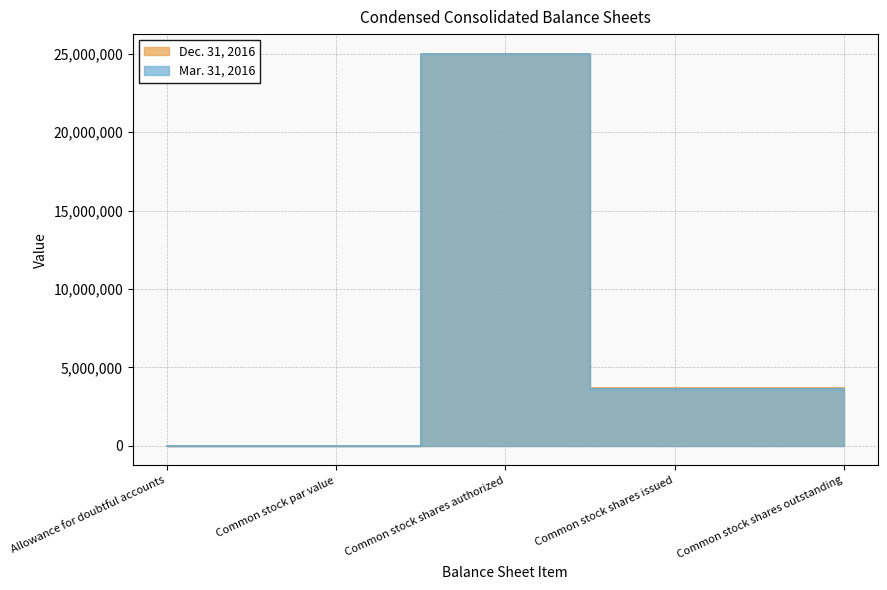

At which category does Dec. 31, 2016 reach its first local valley?

Common stock par value